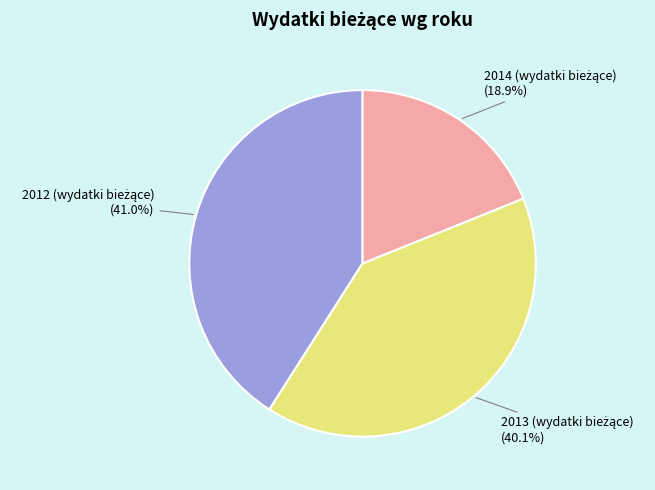

Does any single category account for the majority?

No